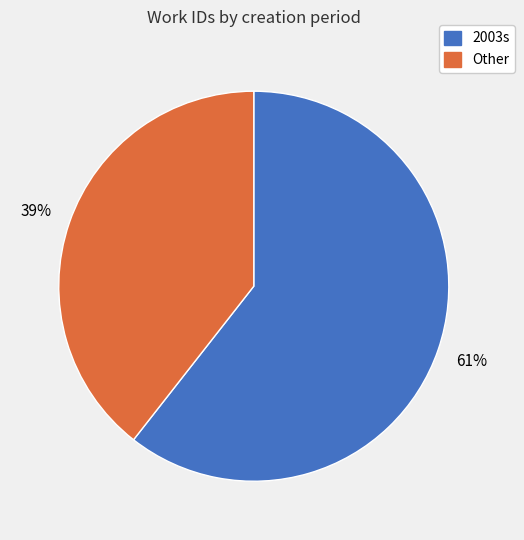

Is there any slice that represents more than half of the pie?

Yes